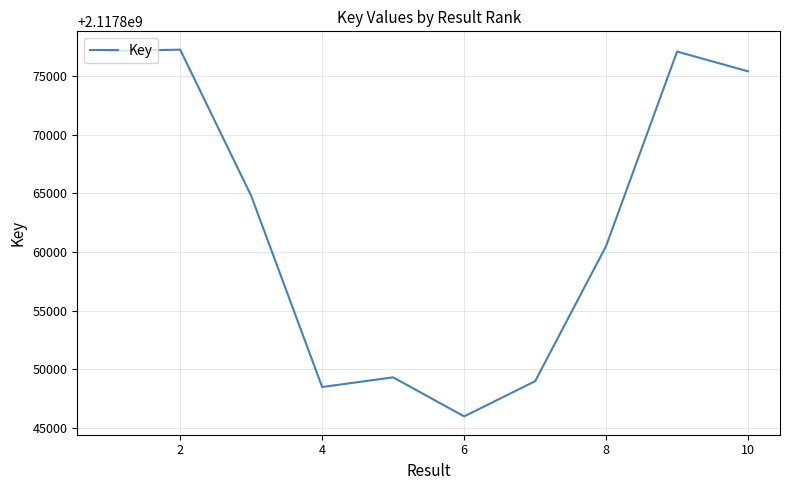

What is the difference between the maximum and minimum values?

31302